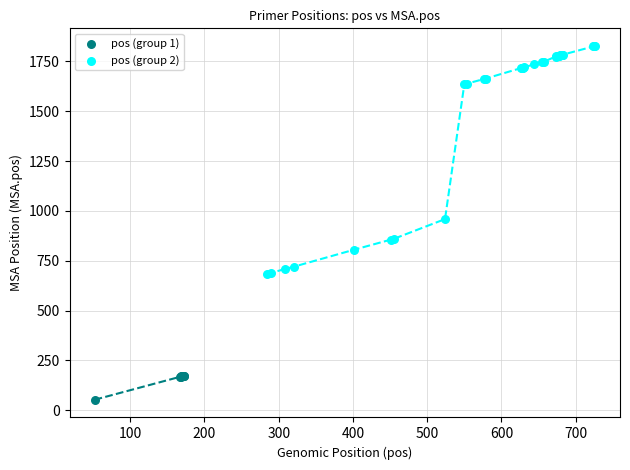

Which series has the largest Y range (max minus min)?

pos (group 2)